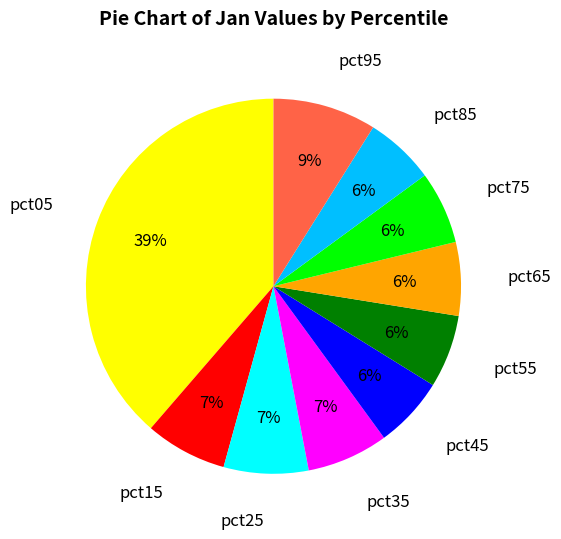

Combined, do pct65 and pct25 account for over 50%?

No